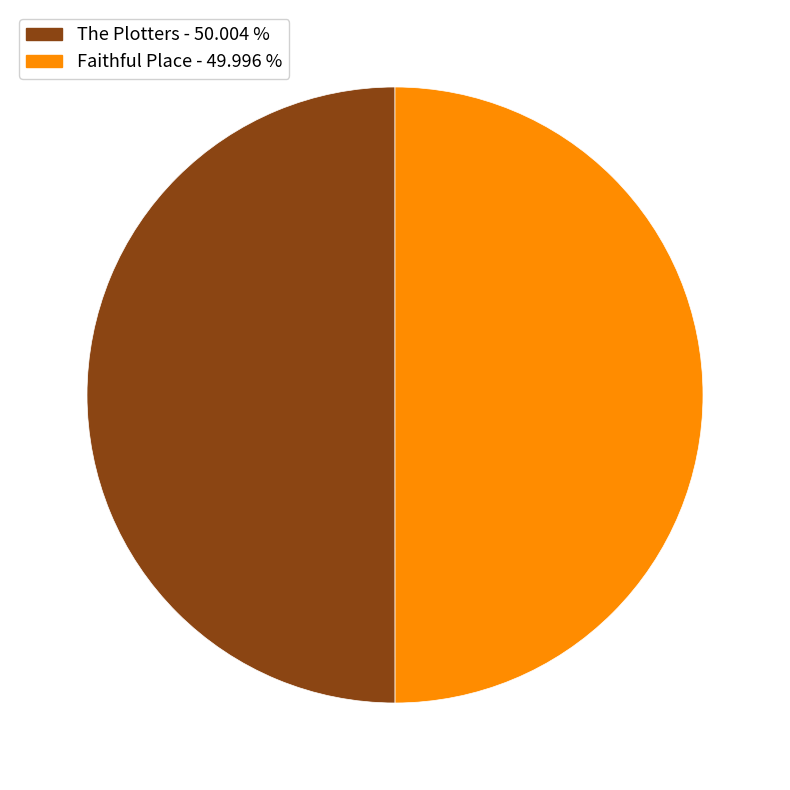

How many segments does this pie chart have?

2